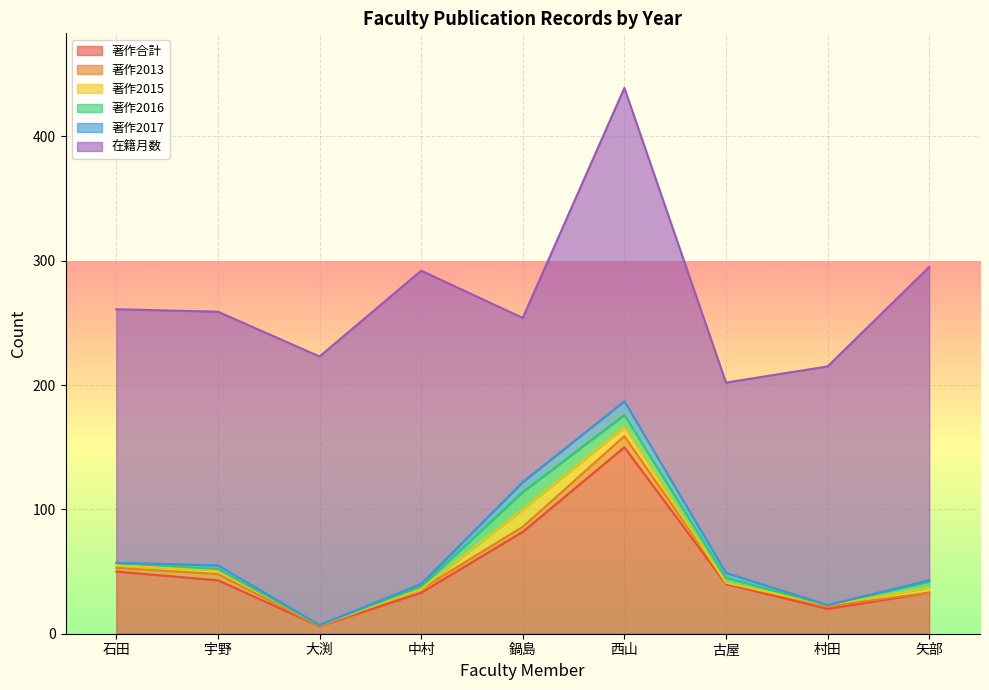

What is the total value across all series at 鍋島?

254